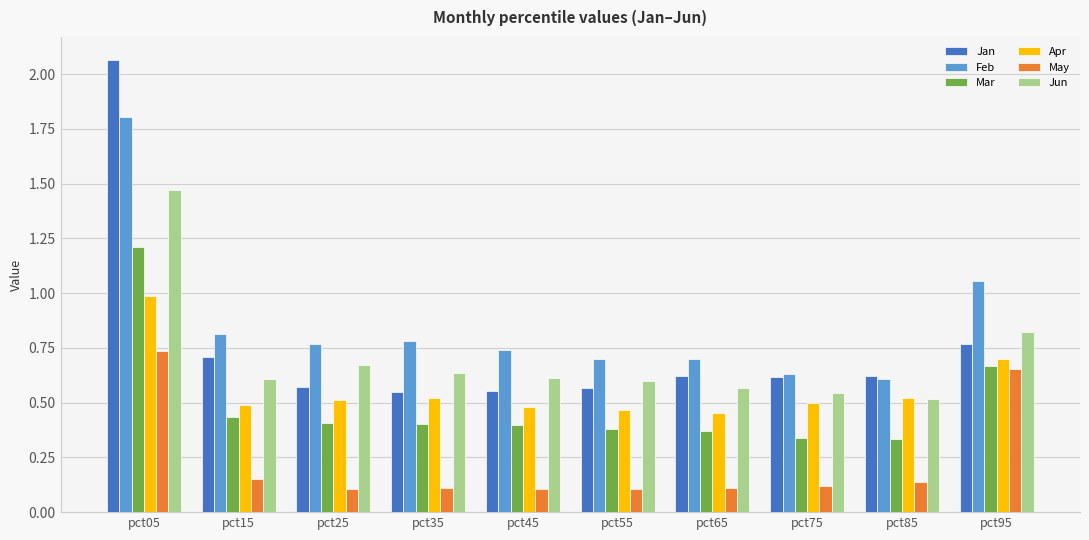

Rank the series by their maximum value, from highest to lowest.

Jan, Feb, Jun, Mar, Apr, May